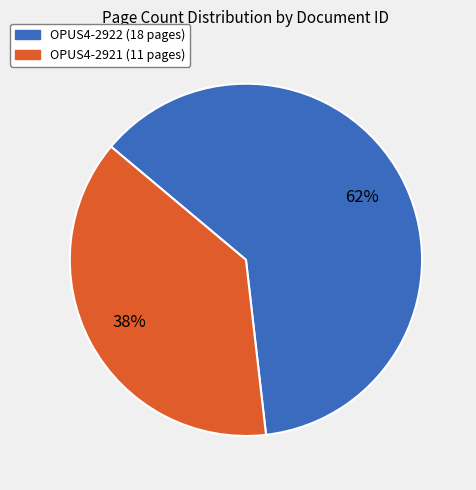

Is there a majority slice in this chart?

Yes